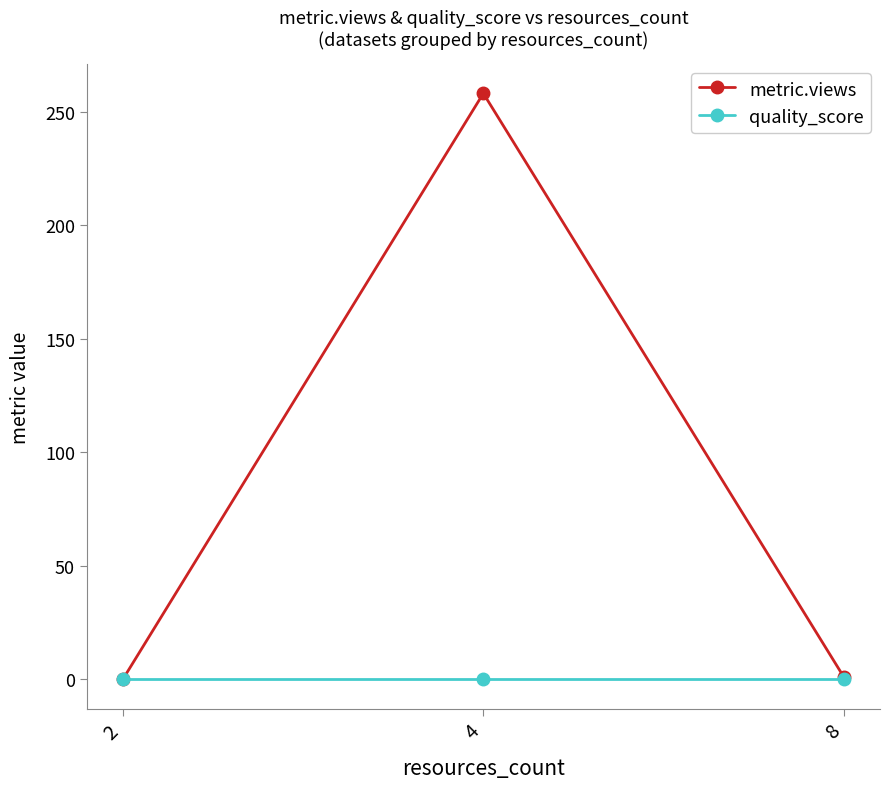

Which series changed the most between 4 and 8?

metric.views